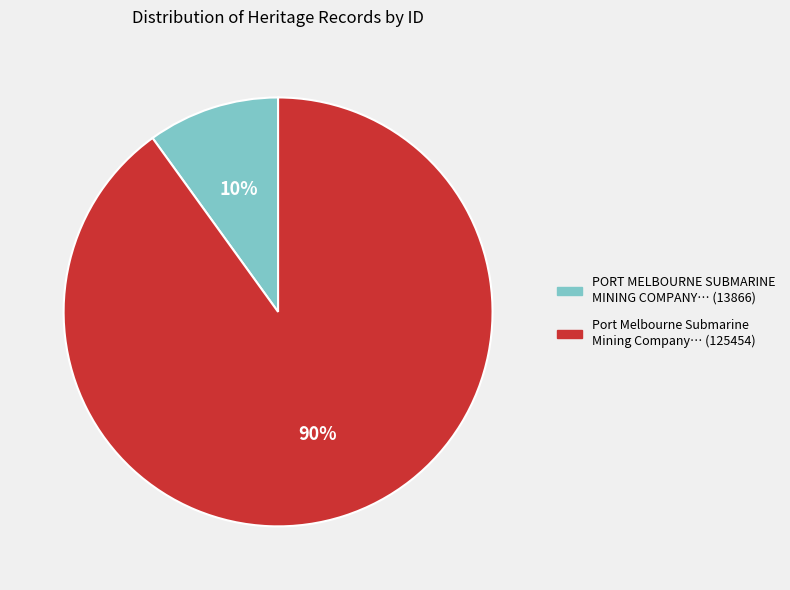

To the nearest percent, what is the difference between the largest and smallest slice percentages?

80%